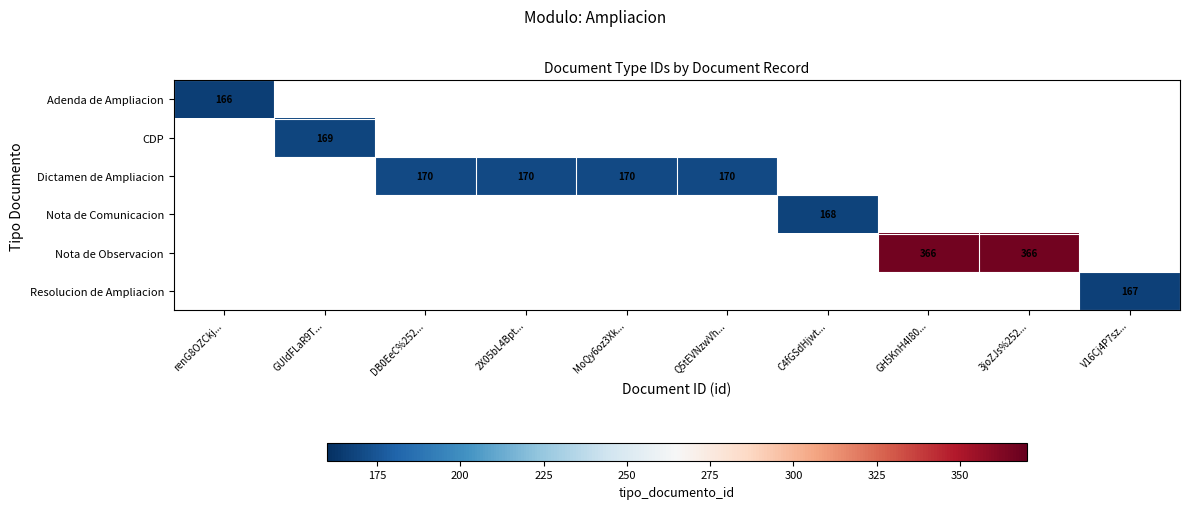

Is it true that Dictamen de Ampliacion equals 281 at DB0EeC%252...?

False